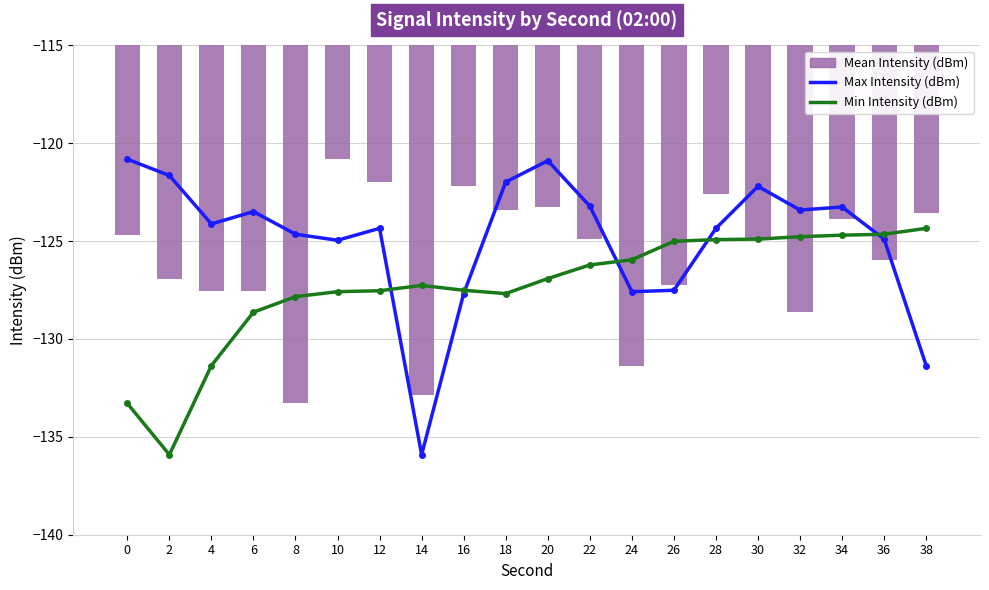

Reading right to left, extract all data points from this chart.

Max Intensity (dBm): -131.4	-124.9	-123.3	-123.4	-122.2	-124.3	-127.5	-127.6	-123.2	-120.9	-122.0	-127.7	-135.9	-124.3	-125.0	-124.6	-123.5	-124.1	-121.6	-120.8
Min Intensity (dBm): -124.3	-124.6	-124.7	-124.8	-124.9	-124.9	-125.0	-126.0	-126.2	-126.9	-127.7	-127.5	-127.3	-127.5	-127.6	-127.8	-128.6	-131.4	-135.9	-133.3
Mean Intensity (dBm): -123.6	-126.0	-123.8	-128.6	-124.9	-122.6	-127.3	-131.4	-124.9	-123.3	-123.4	-122.2	-132.9	-122.0	-120.8	-133.3	-127.6	-127.5	-126.9	-124.7